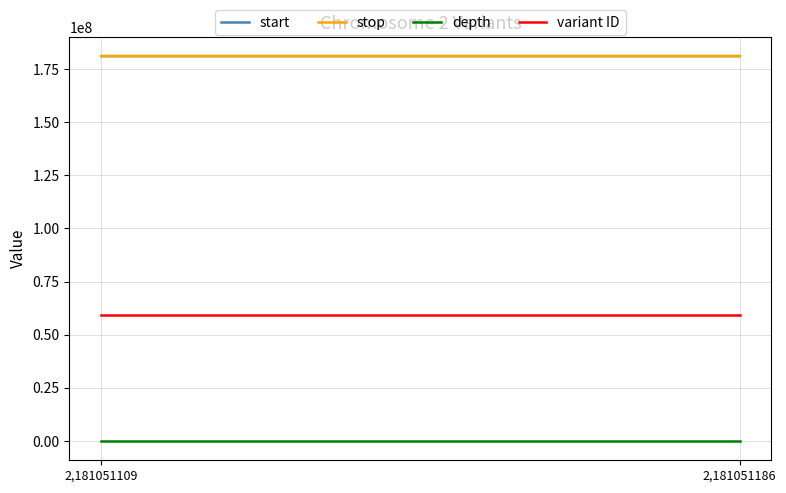

What is the difference between the stop values at 2,181051186 and 2,181051109?

77